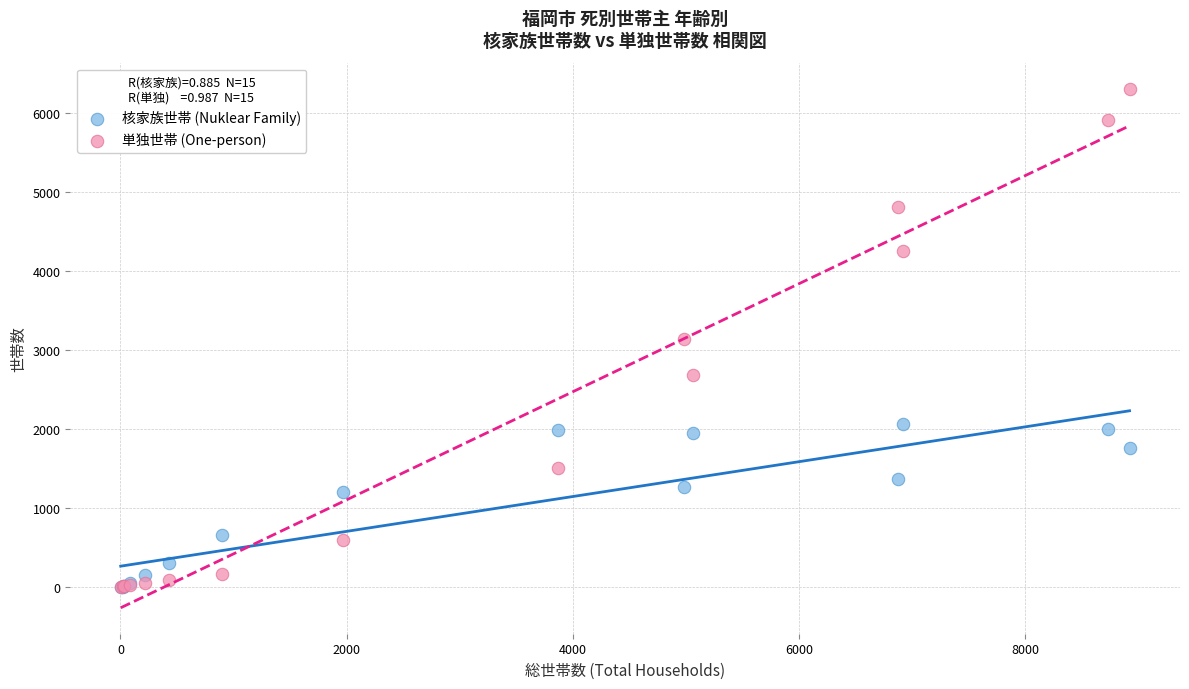

Which series has the widest spread of Y values?

単独世帯 (One-person)